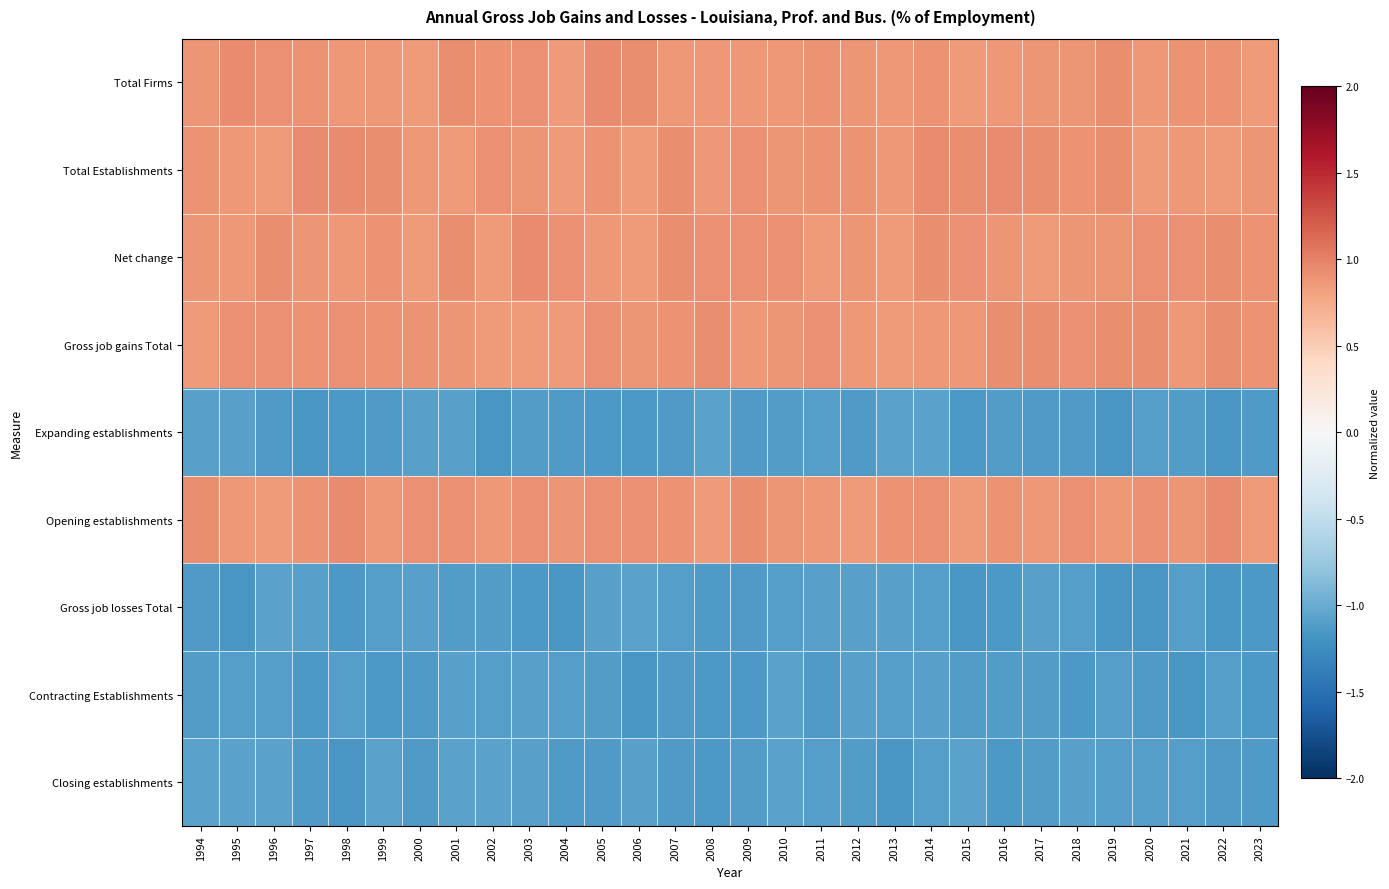

Which series changed the most between 1996 and 2014?

Total Establishments